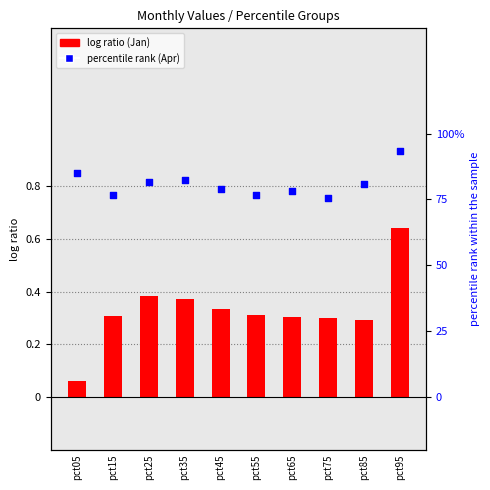

What is the total value across all series at pct05?

85.1